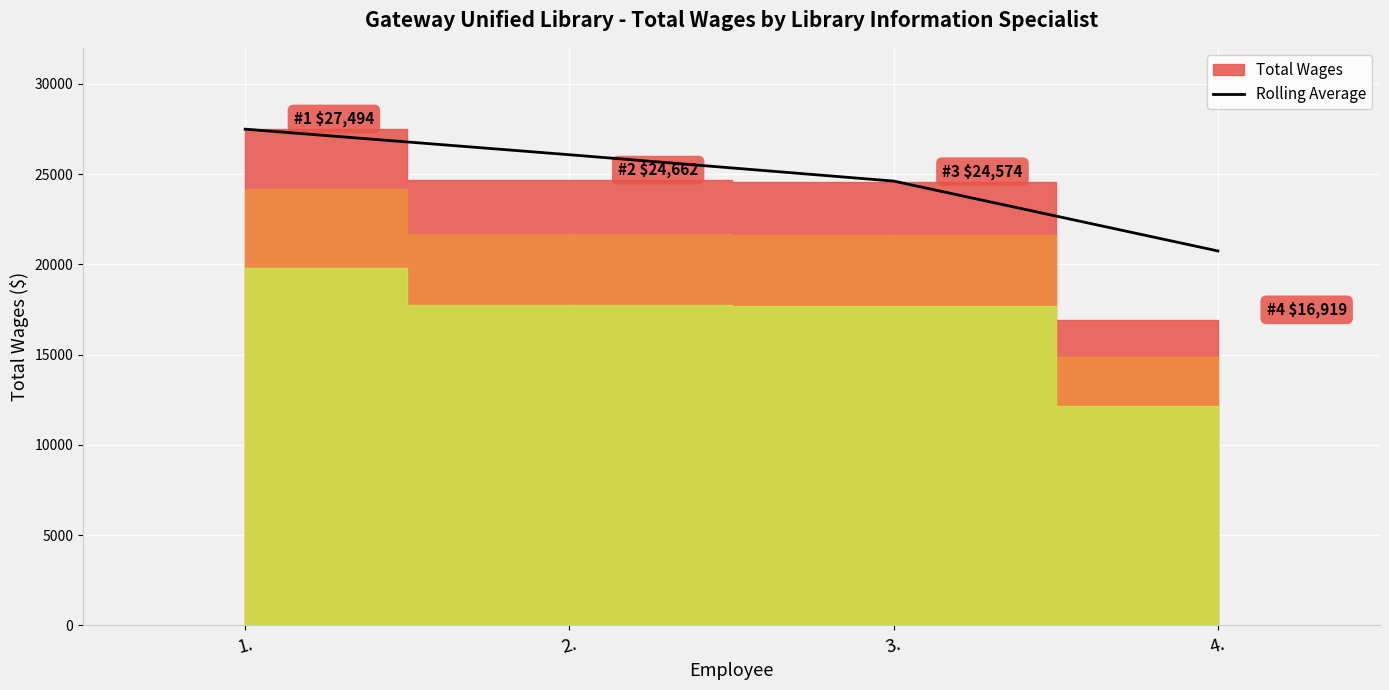

Between 1. and 2., which is larger?

1.